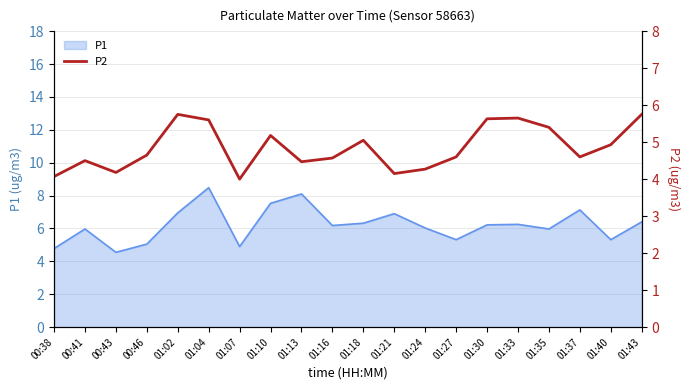

The chart shows a value of 2.1 at 01:04. True or false?

False